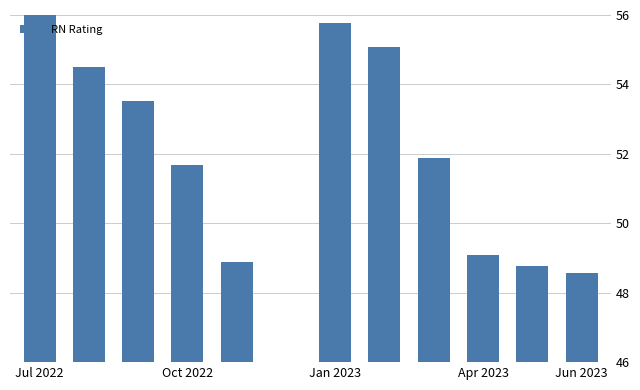

What is the value of the 2nd bar from the left?

54.5